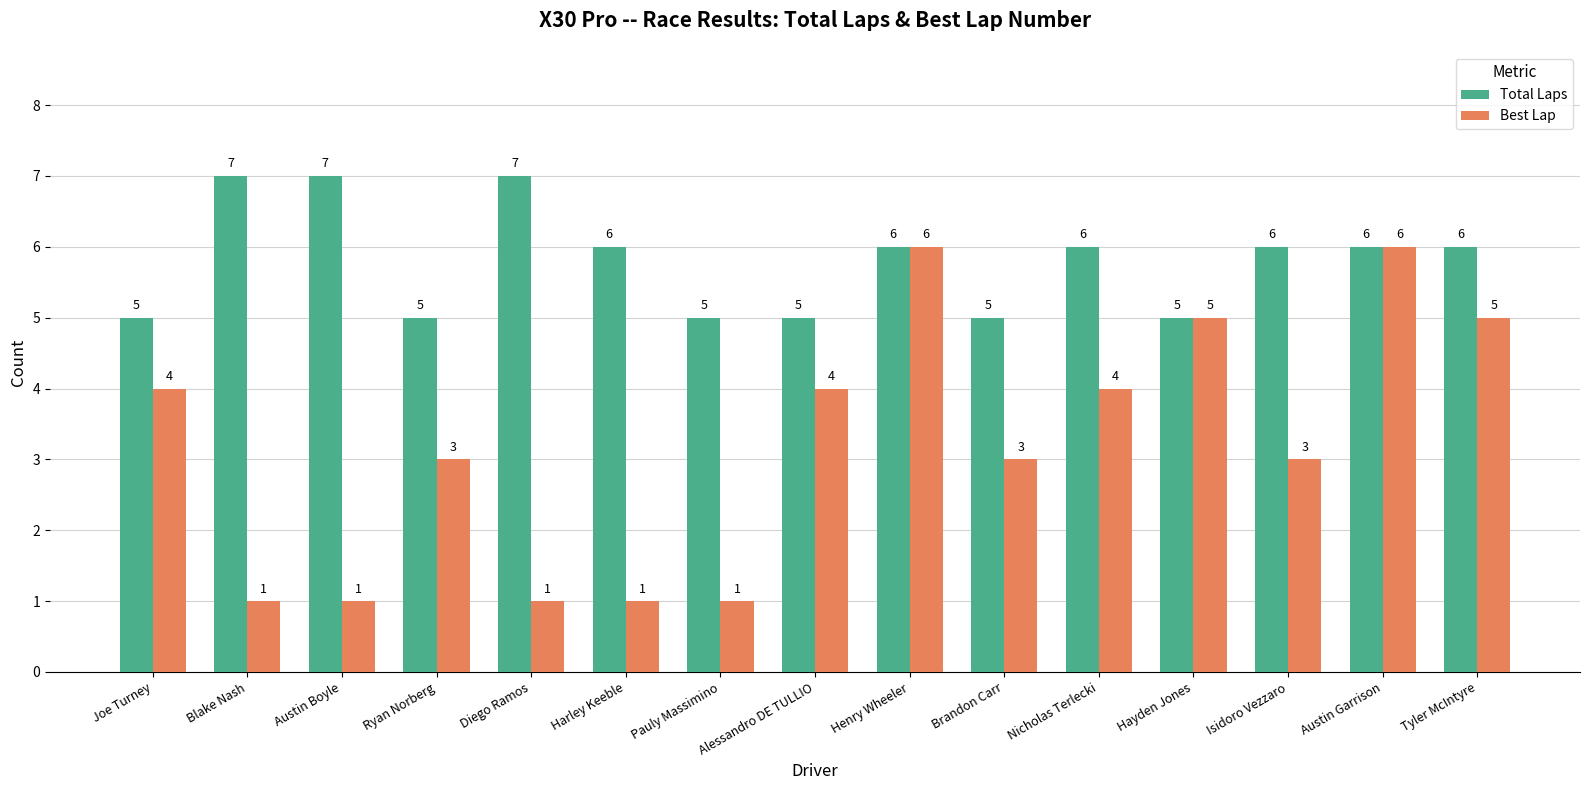

Reading left to right, extract all data points from this chart.

Total Laps: 5	7	7	5	7	6	5	5	6	5	6	5	6	6	6
Best Lap: 4	1	1	3	1	1	1	4	6	3	4	5	3	6	5